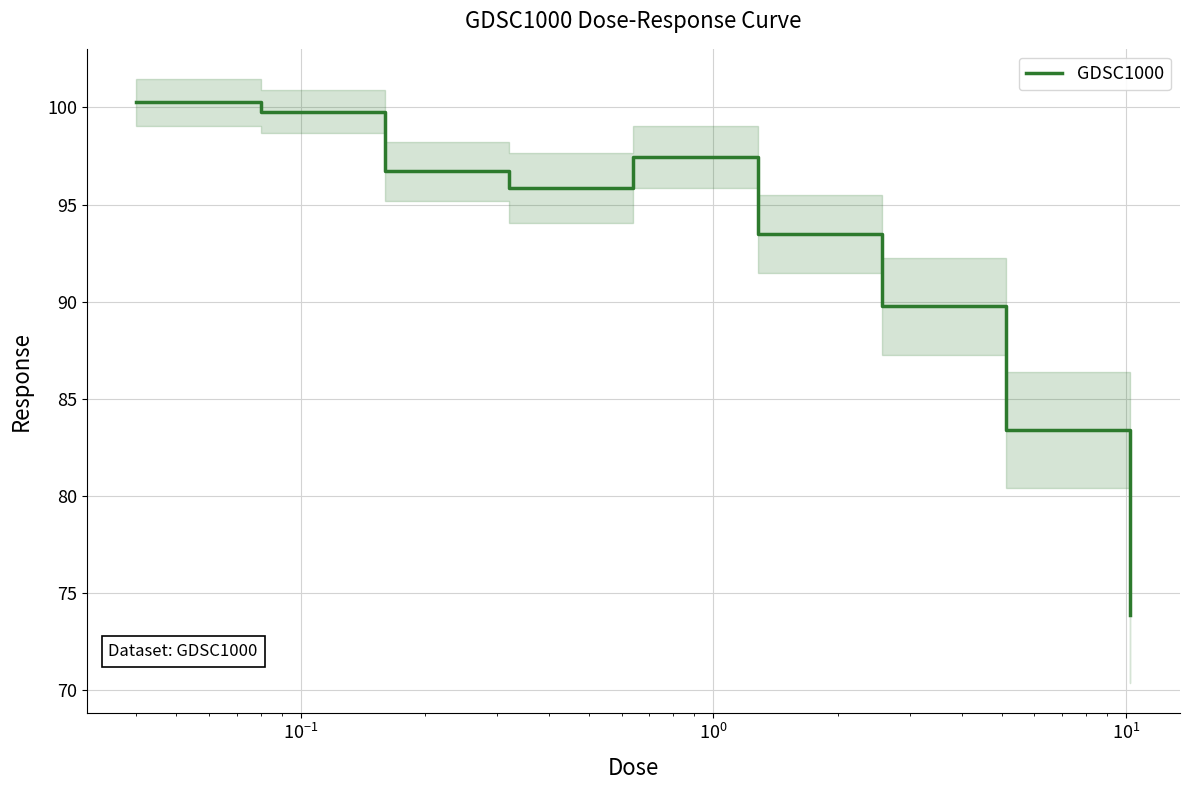

What is the minimum value for GDSC1000?

73.9